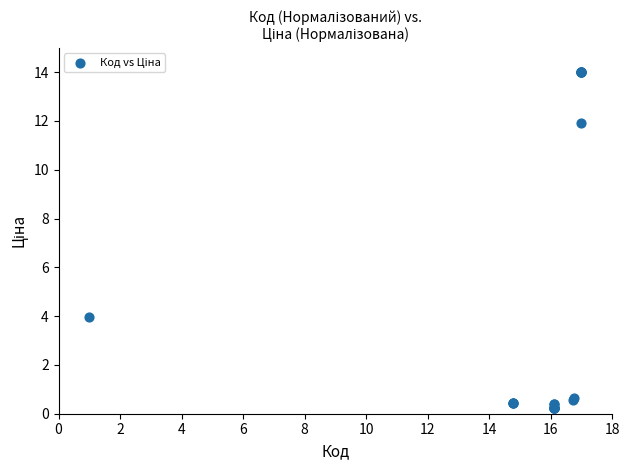

What Y value in the scatter plot is closest to 7?

4.0